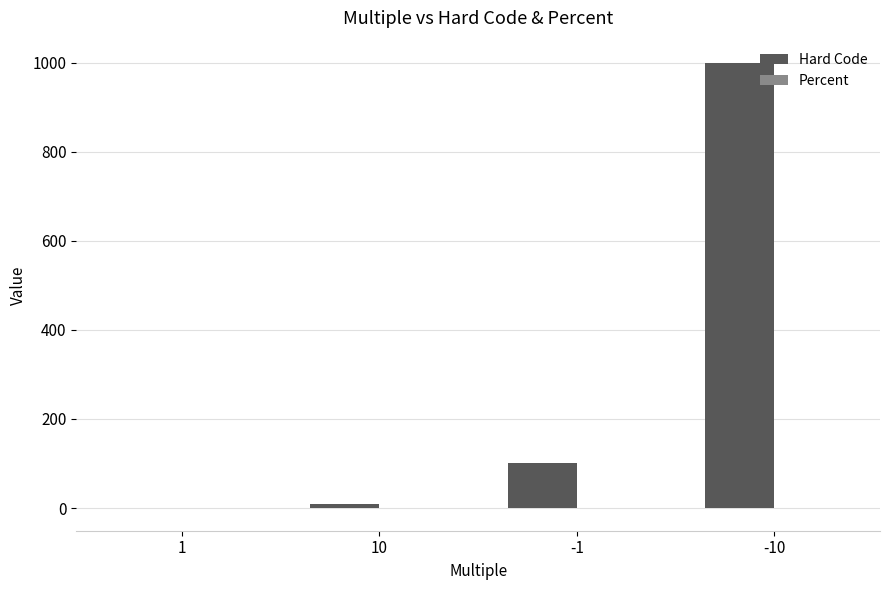

Which series has the largest total across all categories?

Hard Code